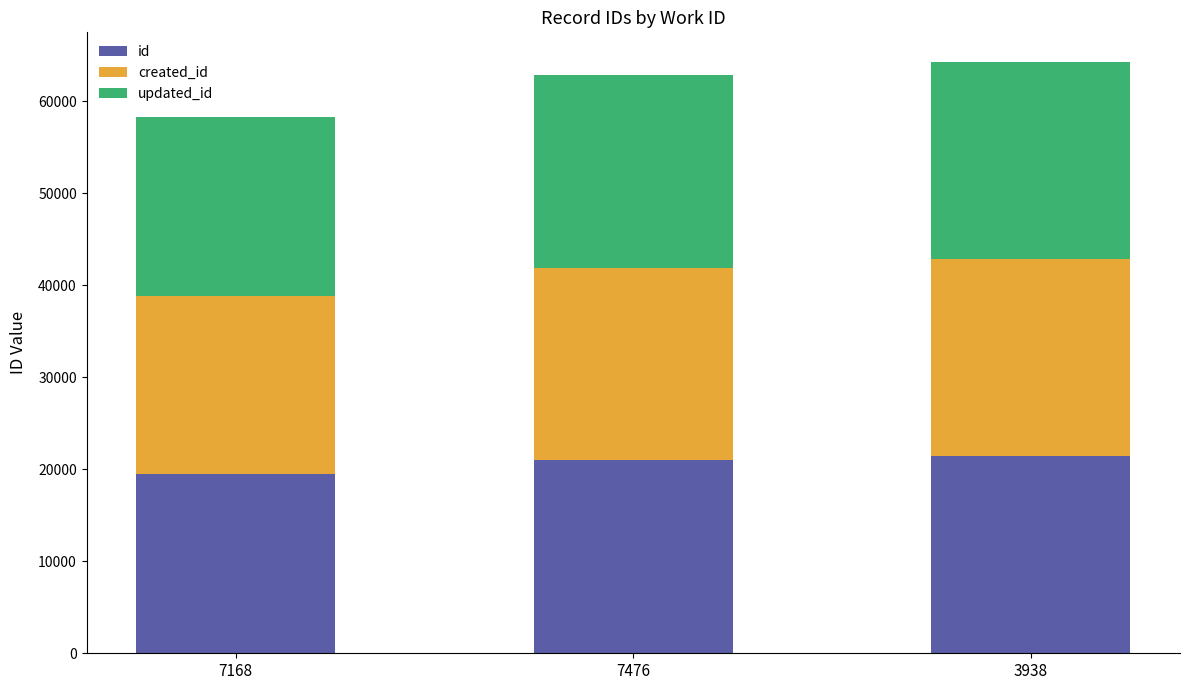

What is the lowest value of the id series?

19450